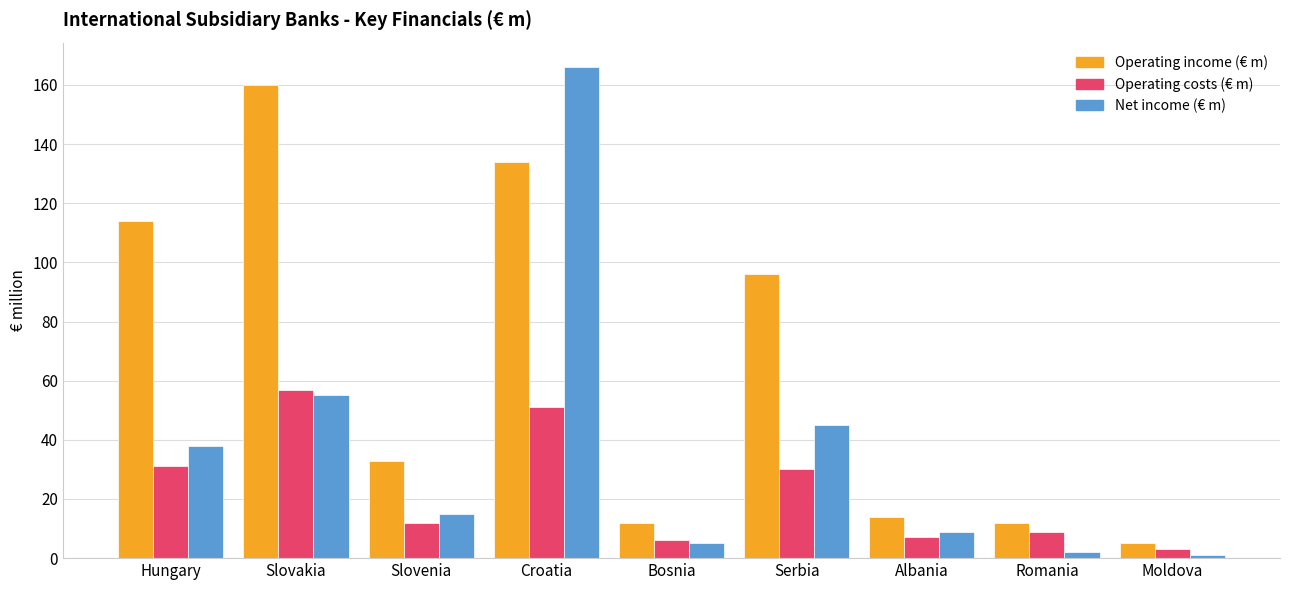

What is the minimum value for Operating income (€ m)?

5